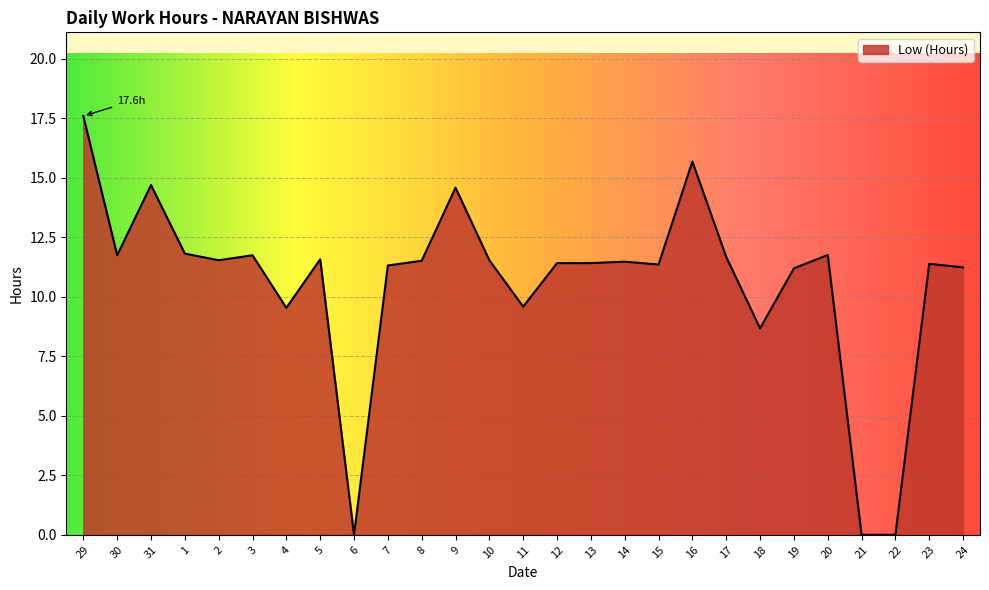

What is the difference between the maximum and minimum values?

17.6